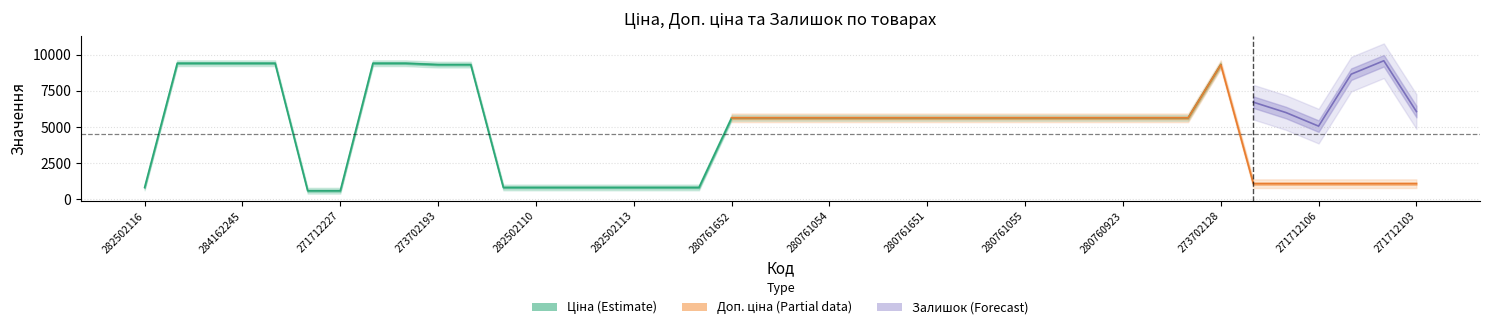

What is the total value across all series at 282502111?

2364.8